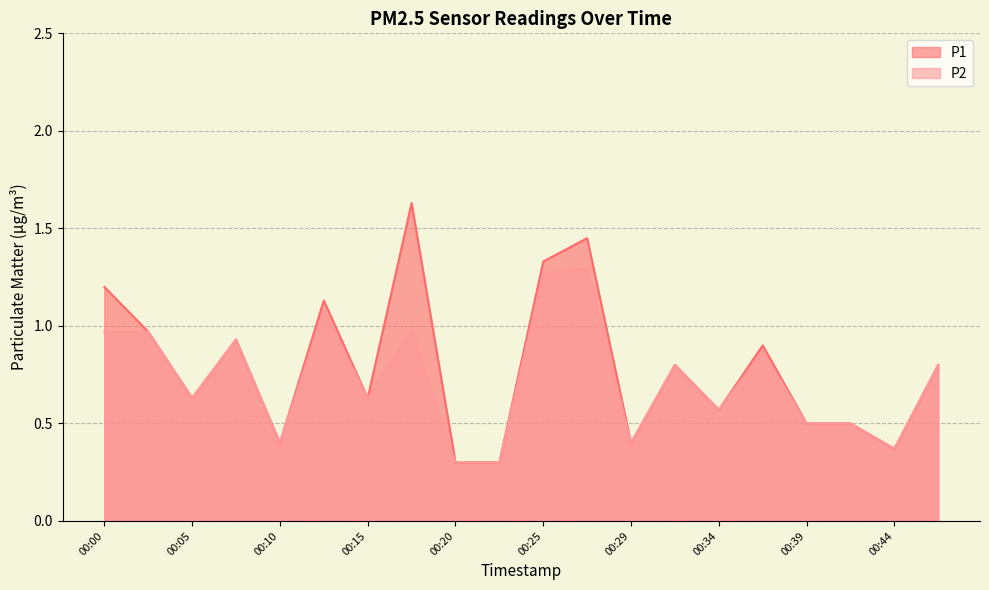

What is the greatest value displayed?

1.6